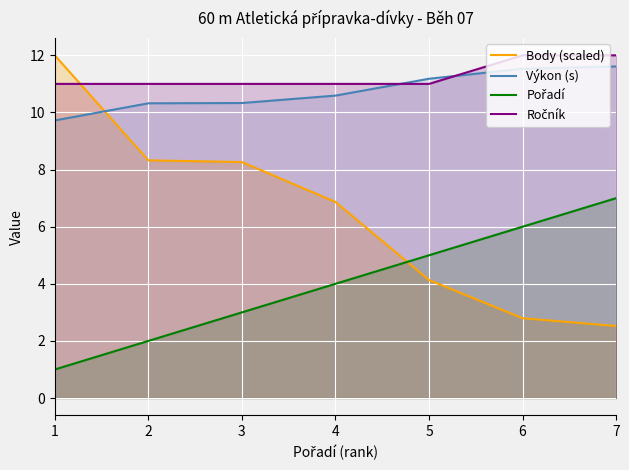

What is the difference between the maximum and minimum values in the Ročník series?

1.0